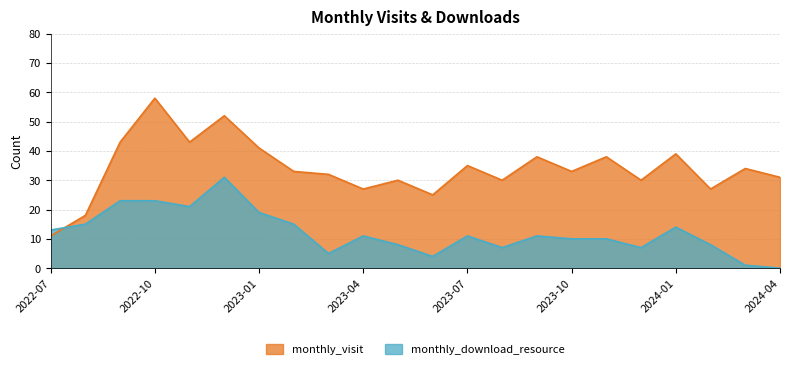

How many data points in monthly_download_resource are above 11?

9